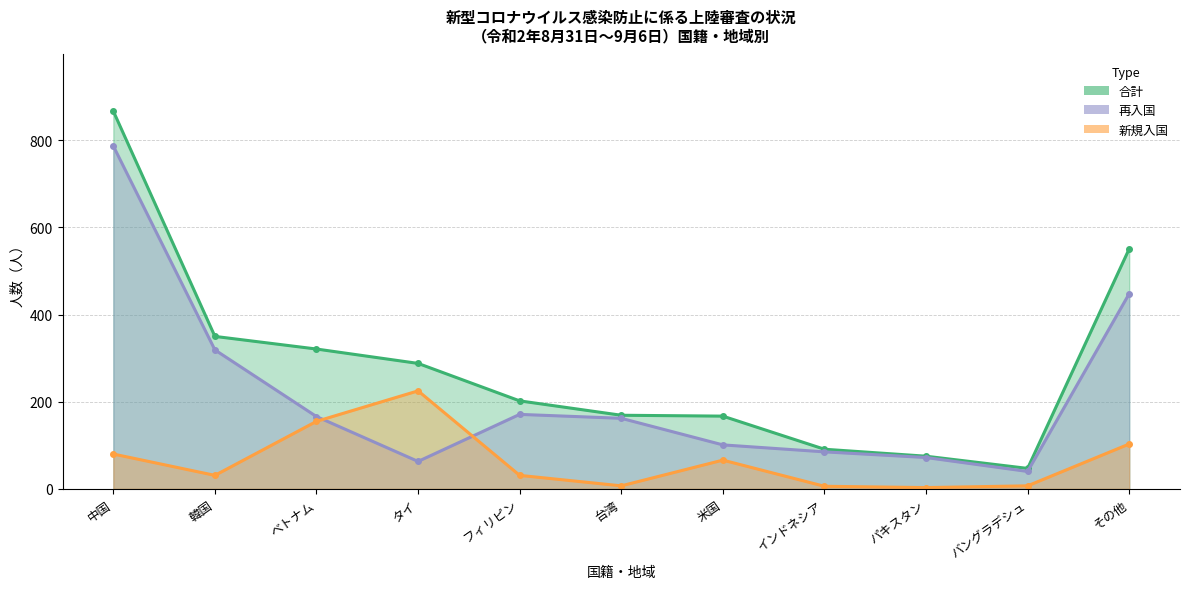

How many values in the 再入国 series are below 162?

5